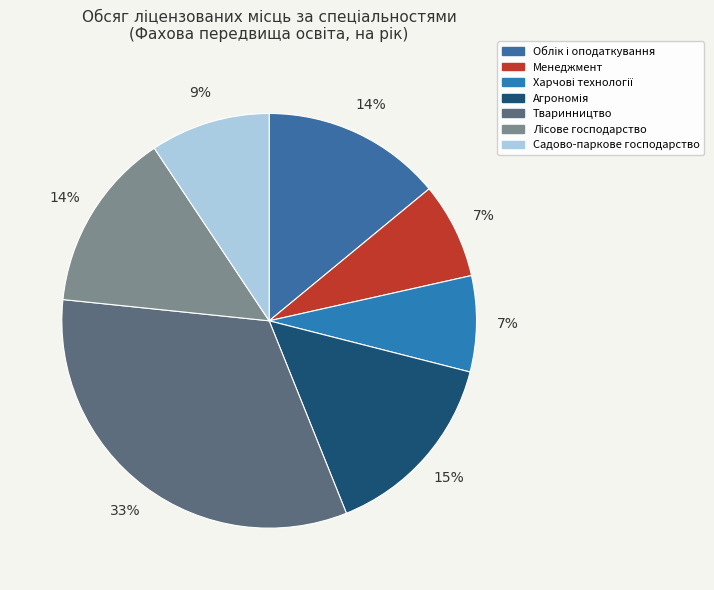

Count the number of slices in the pie.

7